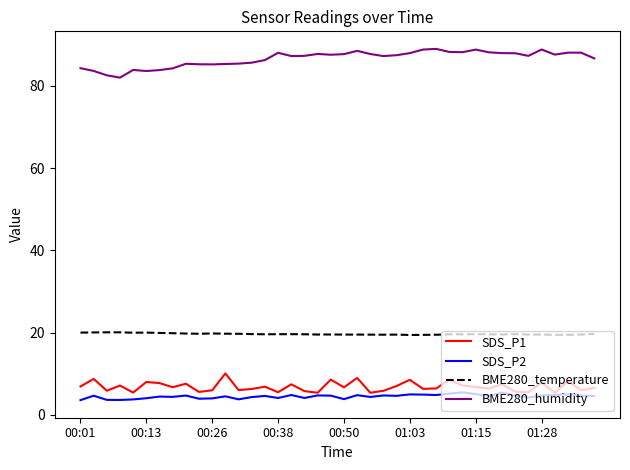

What is the highest value of the SDS_P1 series?

10.1